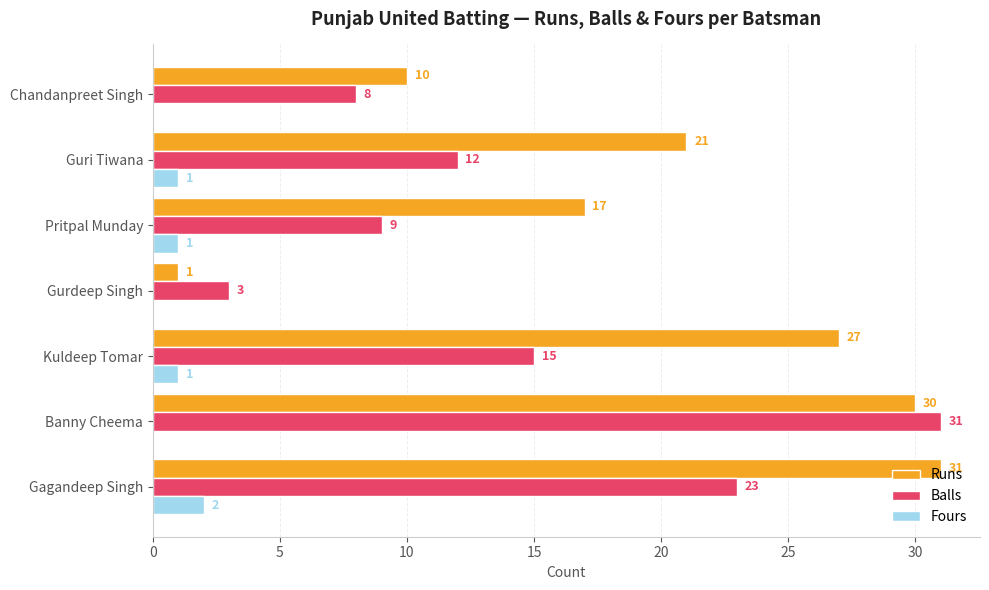

Which series changed the most between Banny Cheema and Guri Tiwana?

Balls